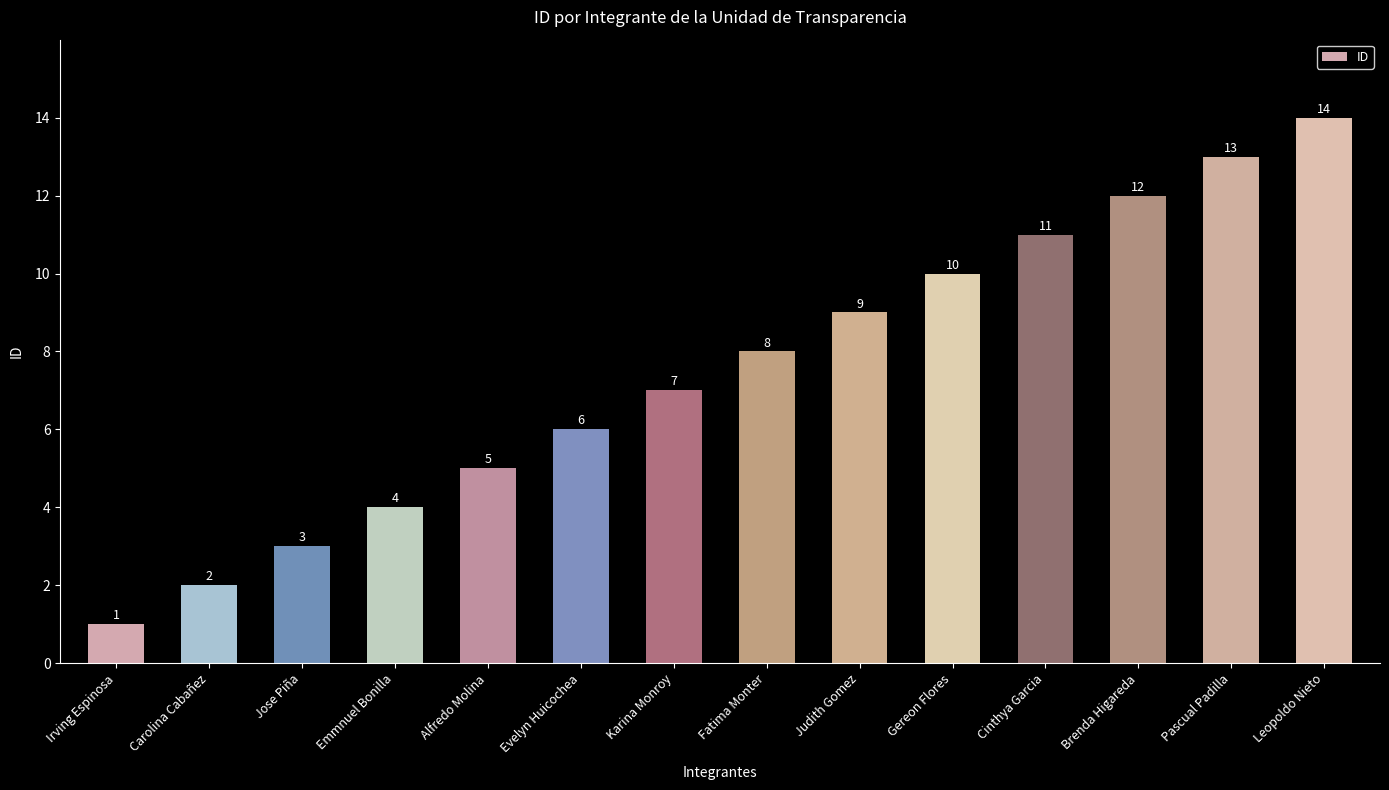

What is the difference between the maximum and minimum values?

13